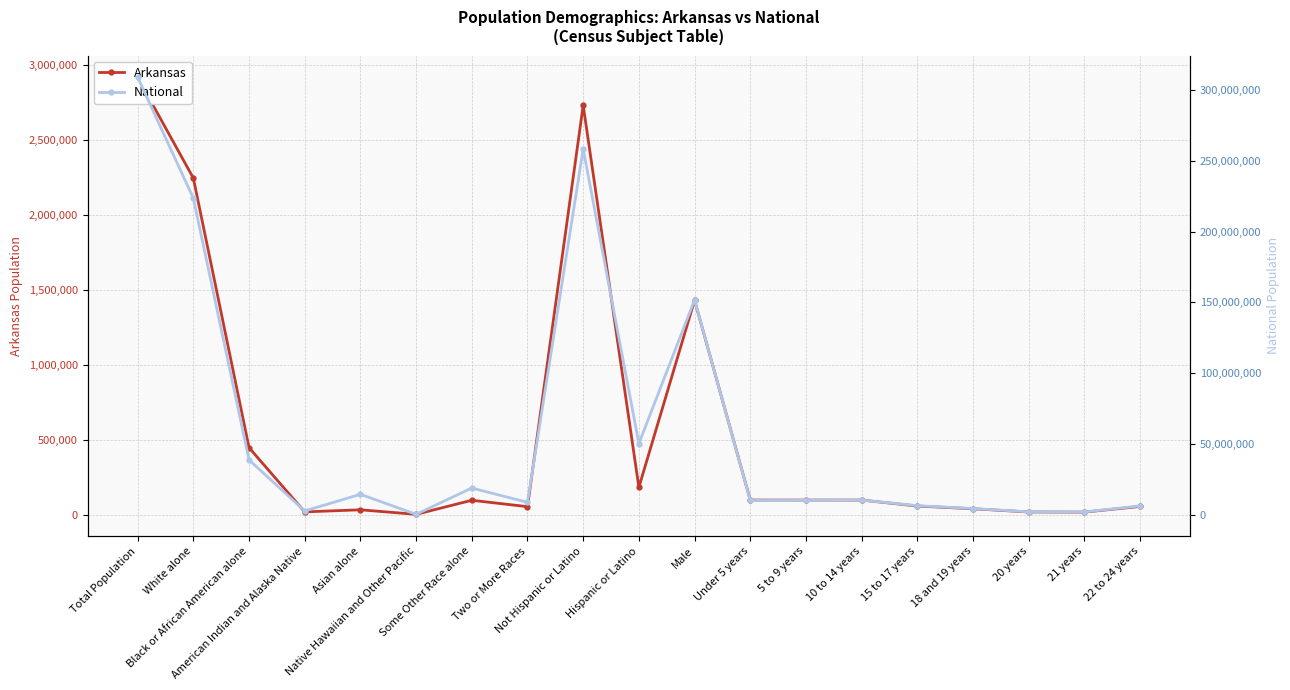

The value of National at Black or African American alone is 38929319. True or false?

True